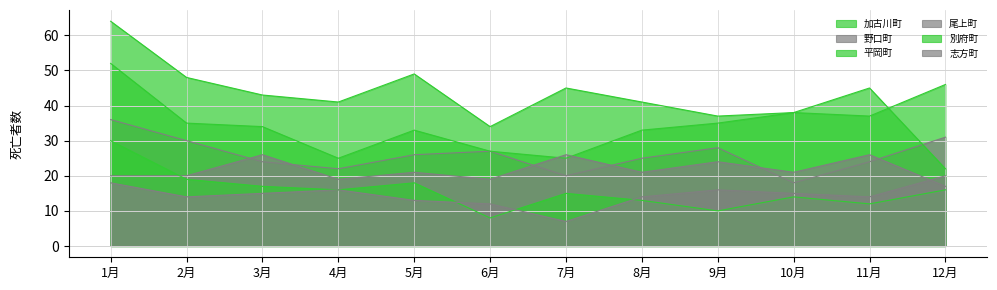

Reading left to right, list all the values displayed in this chart.

加古川町: 64	48	43	41	49	34	45	41	37	38	37	46
野口町: 36	30	24	22	26	27	20	25	28	18	24	31
平岡町: 52	35	34	25	33	27	25	33	35	38	45	22
尾上町: 20	20	26	19	21	19	26	21	24	21	26	17
別府町: 30	19	17	16	18	8	15	13	10	14	12	16
志方町: 18	14	15	16	13	12	7	14	16	15	14	20